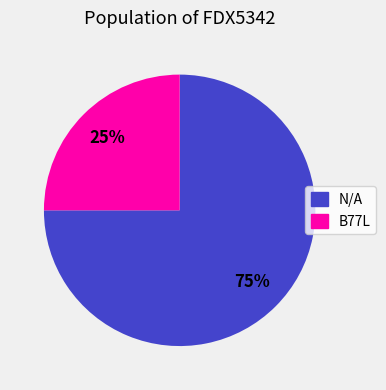

What percentage is the N/A slice, to the nearest percent?

75%